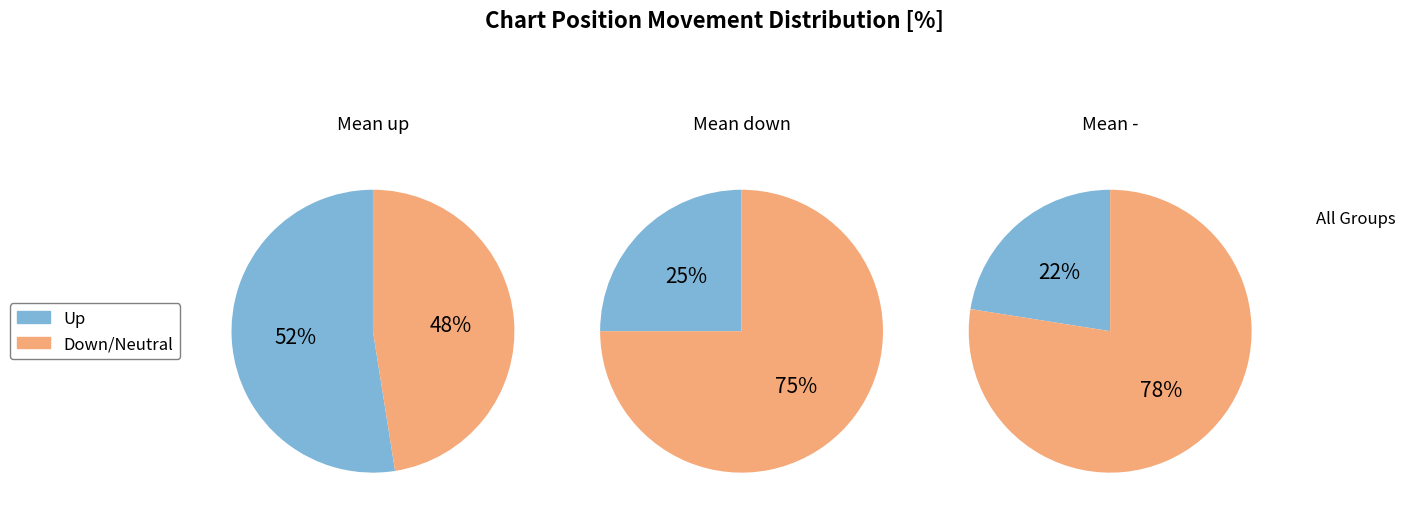

To the nearest percent, what is the difference between the up and down slice percentages?

23%